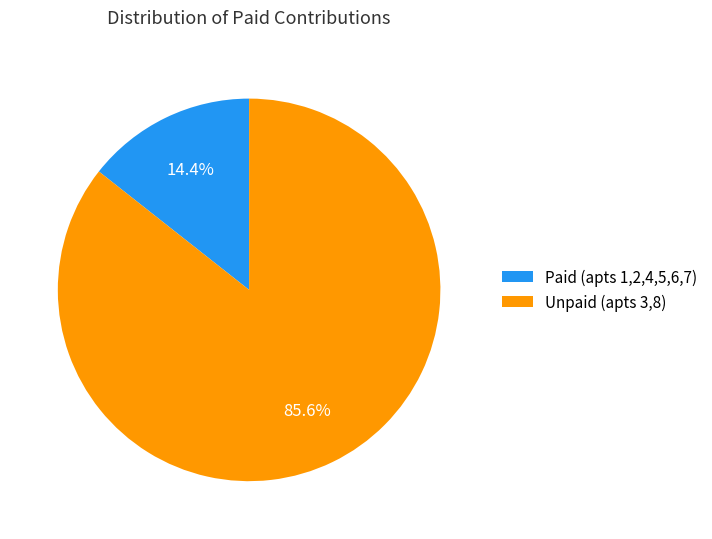

Count the number of slices in the pie.

2